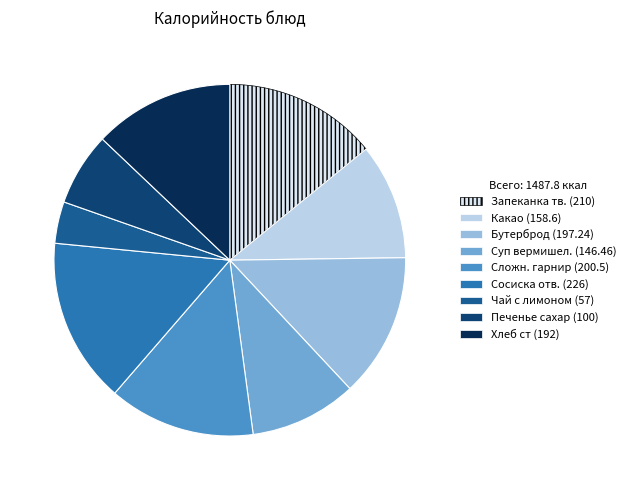

Count the number of slices in the pie.

9